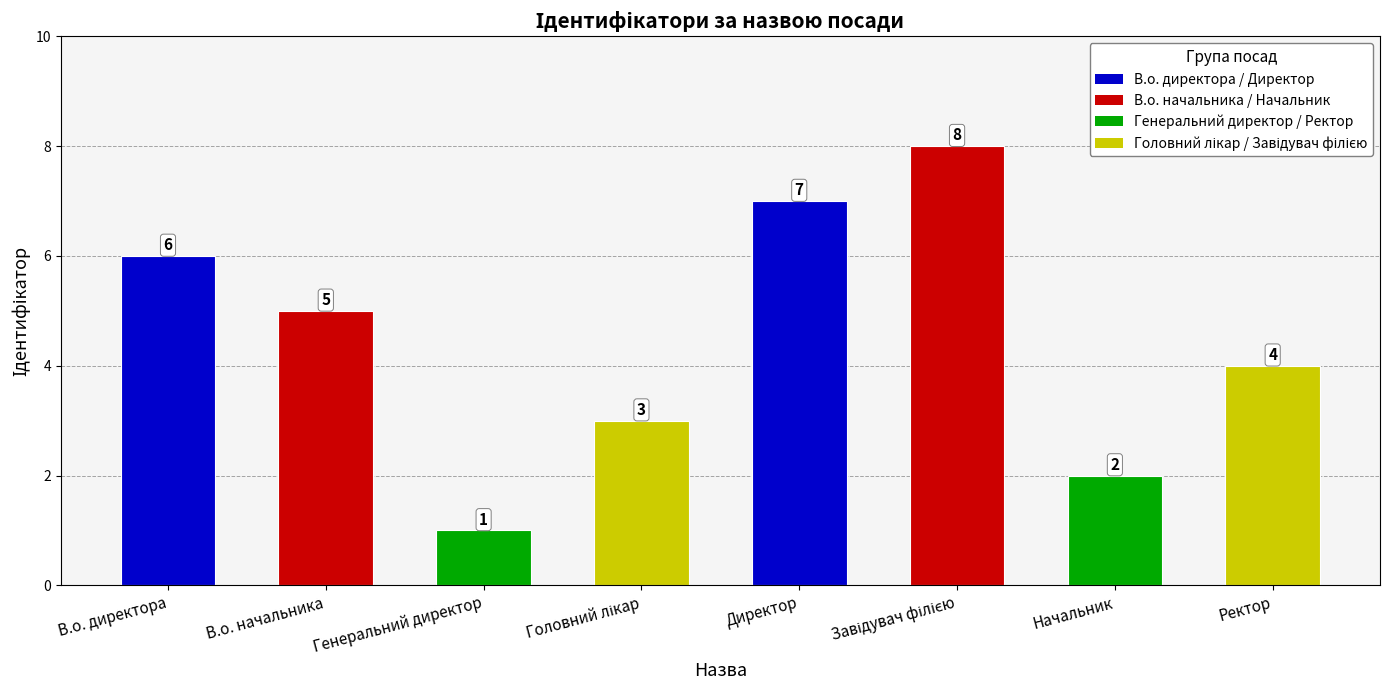

Which label corresponds to the smallest value in the chart?

Генеральний директор